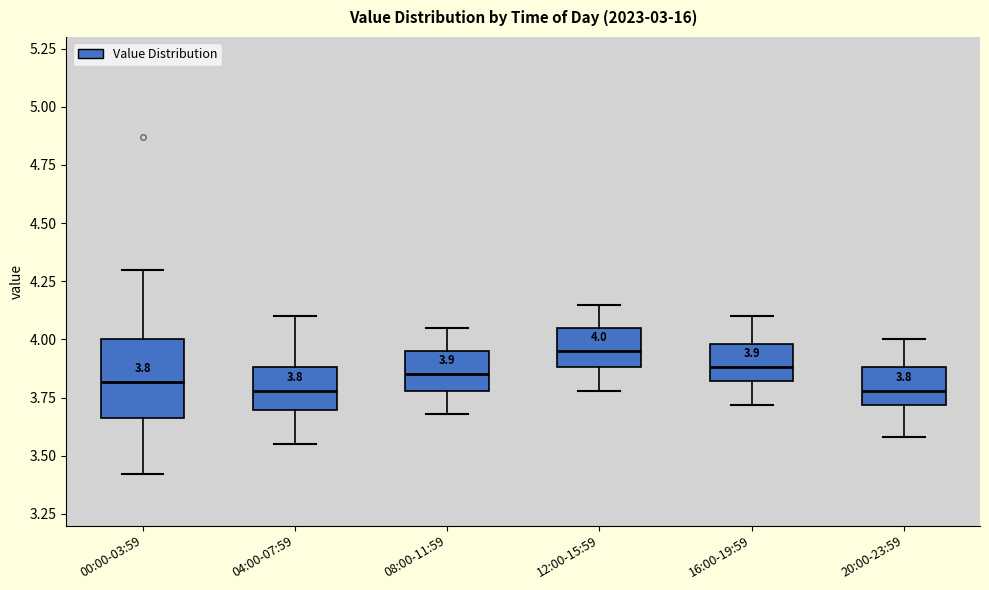

Which box's median line is the highest?

12:00-15:59